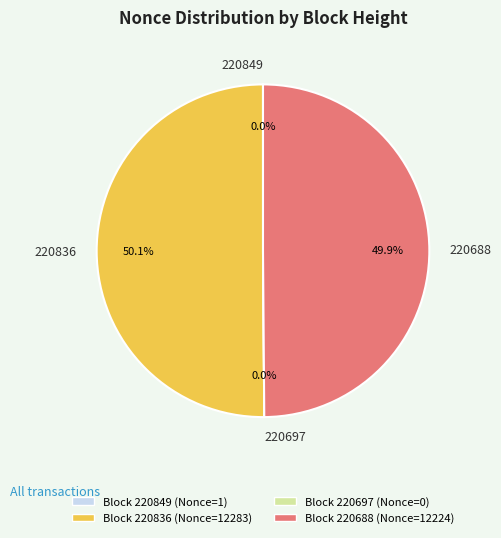

To the nearest percent, what is the difference between the largest and smallest slice percentages?

50%